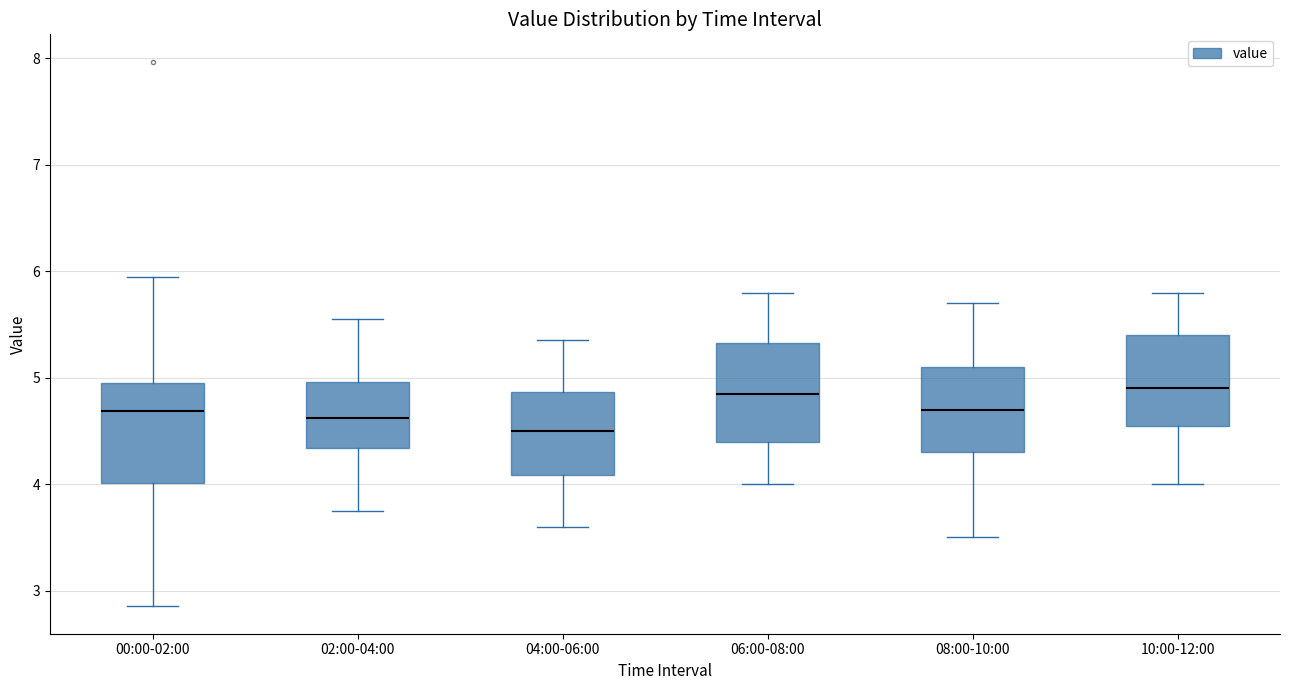

Reading left to right, transcribe this box plot: for each box, give where its median line is, the range the box spans, and where its two whiskers end, as read against the y-axis. The values are not printed on the chart, so give them approximately, as read against the axis.

00:00-02:00: median 4.7, box 4.0 to 5.0, whiskers 2.9 to 6.0
02:00-04:00: median 4.6, box 4.3 to 5.0, whiskers 3.8 to 5.6
04:00-06:00: median 4.5, box 4.1 to 4.9, whiskers 3.6 to 5.4
06:00-08:00: median 4.9, box 4.4 to 5.3, whiskers 4.0 to 5.8
08:00-10:00: median 4.7, box 4.3 to 5.1, whiskers 3.5 to 5.7
10:00-12:00: median 4.9, box 4.6 to 5.4, whiskers 4.0 to 5.8